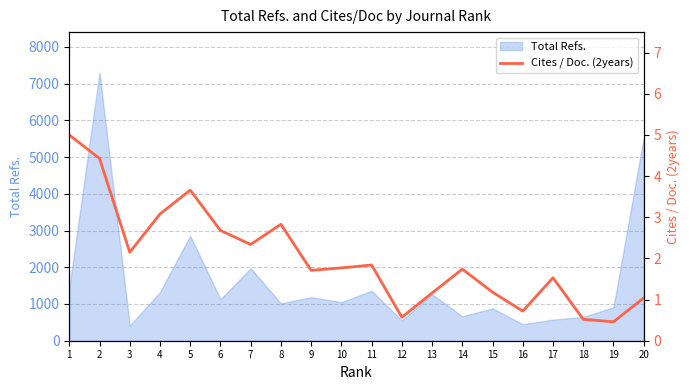

The value of Total Refs. at 16 is 450. True or false?

True